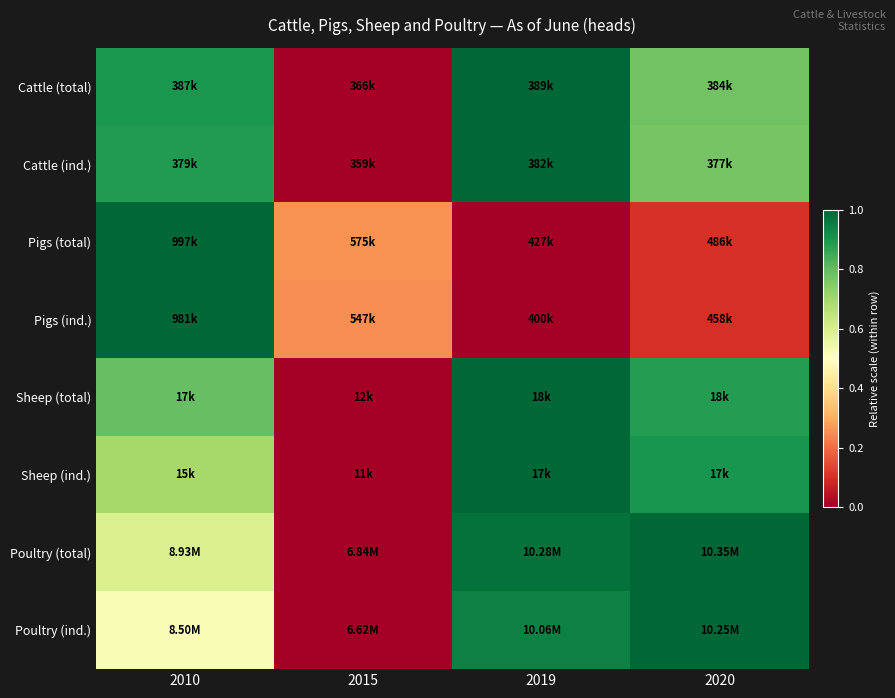

What is the maximum value shown in the chart?

1.0